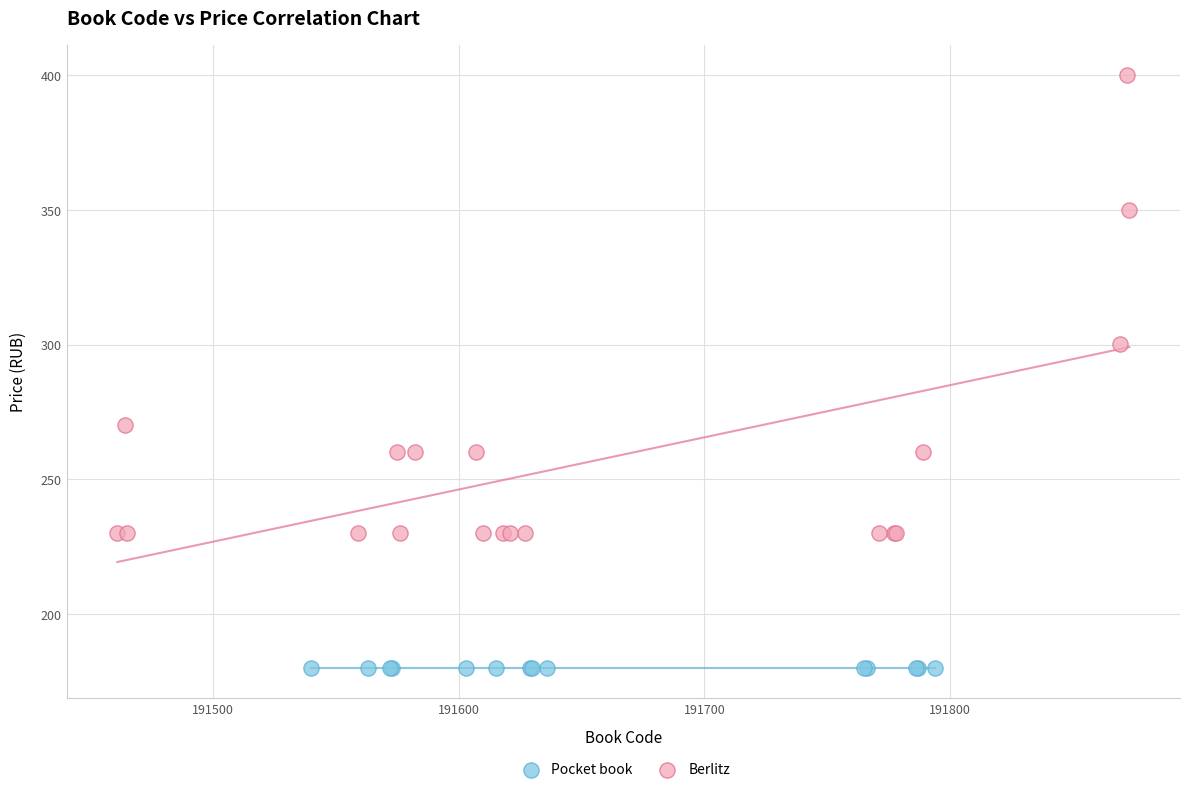

Which series contains the highest Y value?

Berlitz